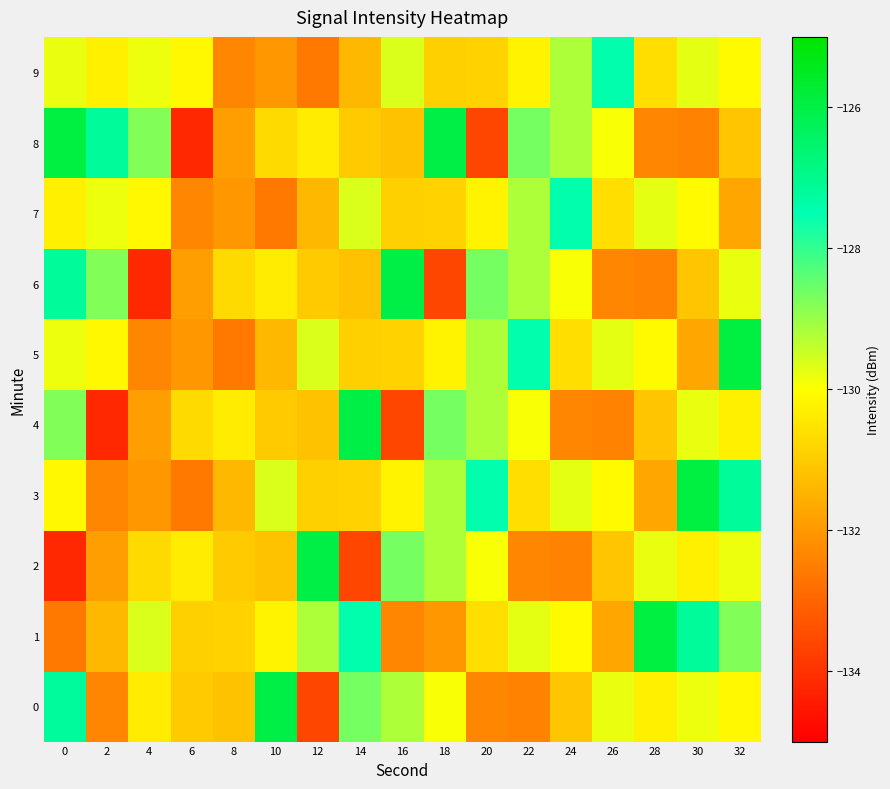

Reading left to right, what are all the values shown in this chart?

0: 0=-127.2	2=-132.4	4=-130.4	6=-131.0	8=-131.2	10=-126.0	12=-133.6	14=-128.7	16=-129.2	18=-130.0	20=-132.4	22=-132.4	24=-131.1	26=-129.8	28=-130.3	30=-129.8	32=-130.2
1: 0=-132.6	2=-131.4	4=-129.6	6=-130.9	8=-130.9	10=-130.2	12=-129.2	14=-127.5	16=-132.4	18=-132.0	20=-130.6	22=-129.8	24=-130.1	26=-131.7	28=-125.9	30=-127.2	32=-128.8
2: 0=-134.2	2=-131.9	4=-130.7	6=-130.4	8=-131.0	10=-131.2	12=-126.0	14=-133.6	16=-128.7	18=-129.2	20=-130.0	22=-132.4	24=-132.4	26=-131.1	28=-129.8	30=-130.3	32=-129.8
3: 0=-130.2	2=-132.4	4=-132.0	6=-132.6	8=-131.4	10=-129.6	12=-130.9	14=-130.9	16=-130.2	18=-129.2	20=-127.5	22=-130.6	24=-129.8	26=-130.1	28=-131.7	30=-125.9	32=-127.2
4: 0=-128.8	2=-134.2	4=-131.9	6=-130.7	8=-130.4	10=-131.0	12=-131.2	14=-126.0	16=-133.6	18=-128.7	20=-129.2	22=-130.0	24=-132.4	26=-132.4	28=-131.1	30=-129.8	32=-130.3
5: 0=-129.8	2=-130.2	4=-132.4	6=-132.0	8=-132.6	10=-131.4	12=-129.6	14=-130.9	16=-130.9	18=-130.2	20=-129.2	22=-127.5	24=-130.6	26=-129.8	28=-130.1	30=-131.7	32=-125.9
6: 0=-127.2	2=-128.8	4=-134.2	6=-131.9	8=-130.7	10=-130.4	12=-131.0	14=-131.2	16=-126.0	18=-133.6	20=-128.7	22=-129.2	24=-130.0	26=-132.4	28=-132.4	30=-131.1	32=-129.8
7: 0=-130.3	2=-129.8	4=-130.2	6=-132.4	8=-132.0	10=-132.6	12=-131.4	14=-129.6	16=-130.9	18=-130.9	20=-130.2	22=-129.2	24=-127.5	26=-130.6	28=-129.8	30=-130.1	32=-131.7
8: 0=-125.9	2=-127.2	4=-128.8	6=-134.2	8=-131.9	10=-130.7	12=-130.4	14=-131.0	16=-131.2	18=-126.0	20=-133.6	22=-128.7	24=-129.2	26=-130.0	28=-132.4	30=-132.4	32=-131.1
9: 0=-129.8	2=-130.3	4=-129.8	6=-130.2	8=-132.4	10=-132.0	12=-132.6	14=-131.4	16=-129.6	18=-130.9	20=-130.9	22=-130.2	24=-129.2	26=-127.5	28=-130.6	30=-129.8	32=-130.1